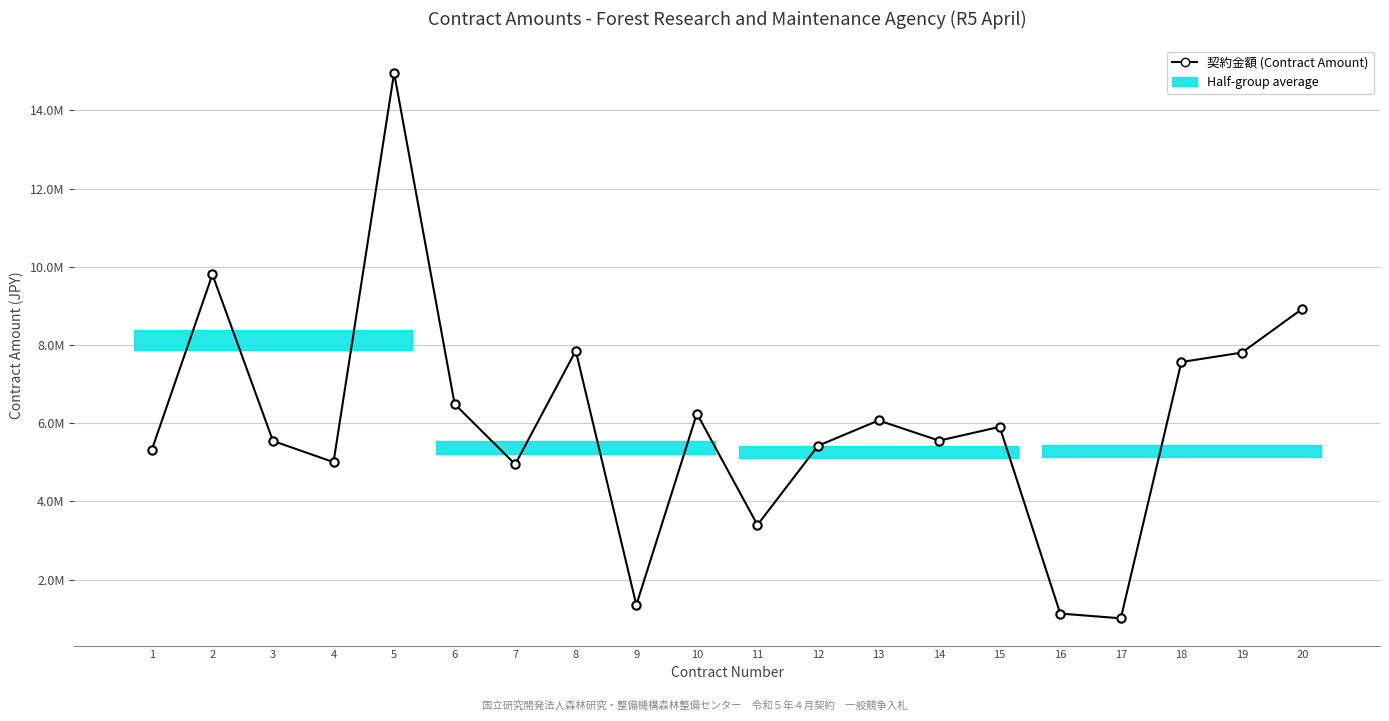

Is it true that the value at 7 is 8512037?

False